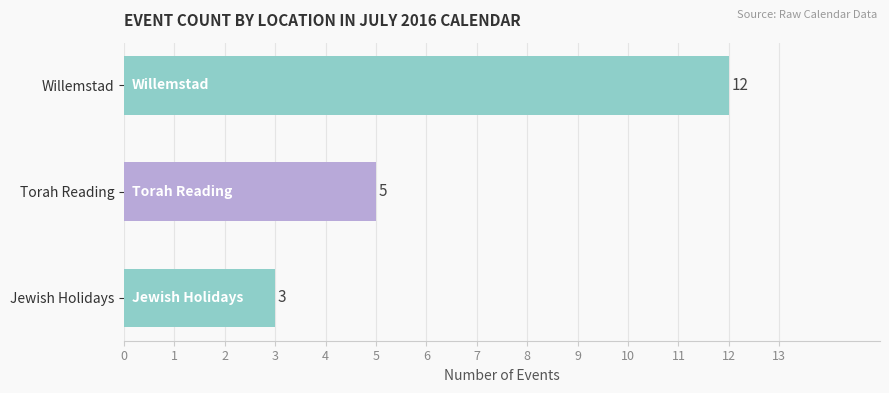

List the labels in order of value, largest first.

Willemstad, Torah Reading, Jewish Holidays